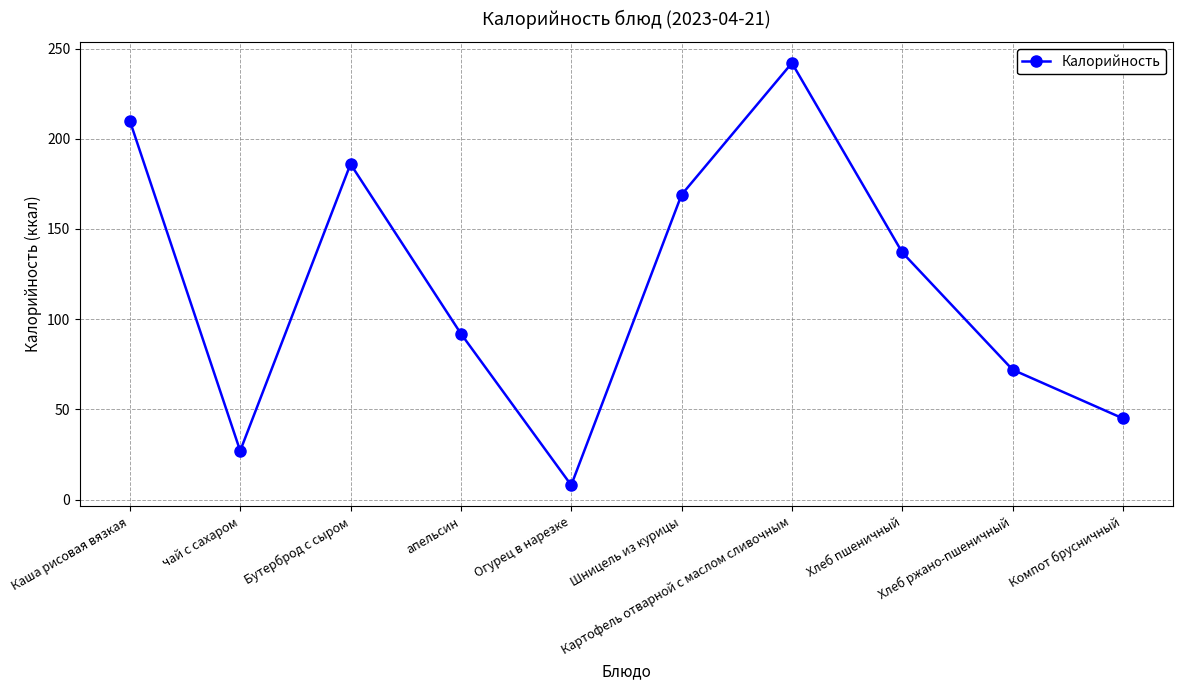

The value at Хлеб пшеничный is 193. True or false?

False